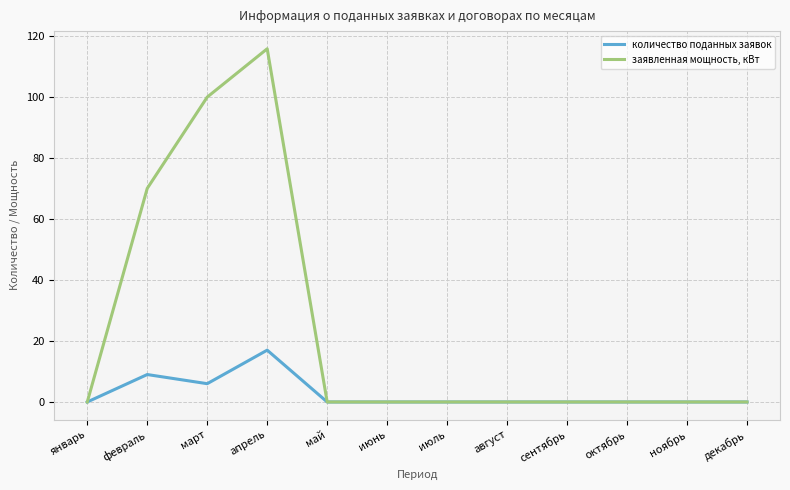

How many categories are shown in the chart?

12